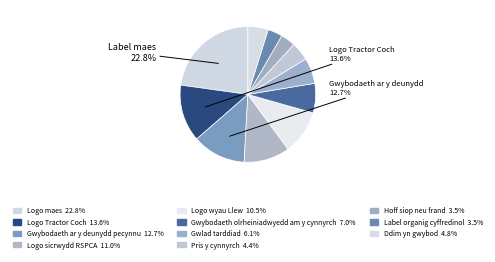

To the nearest percent, what is the difference between the largest and smallest slice percentages?

19%